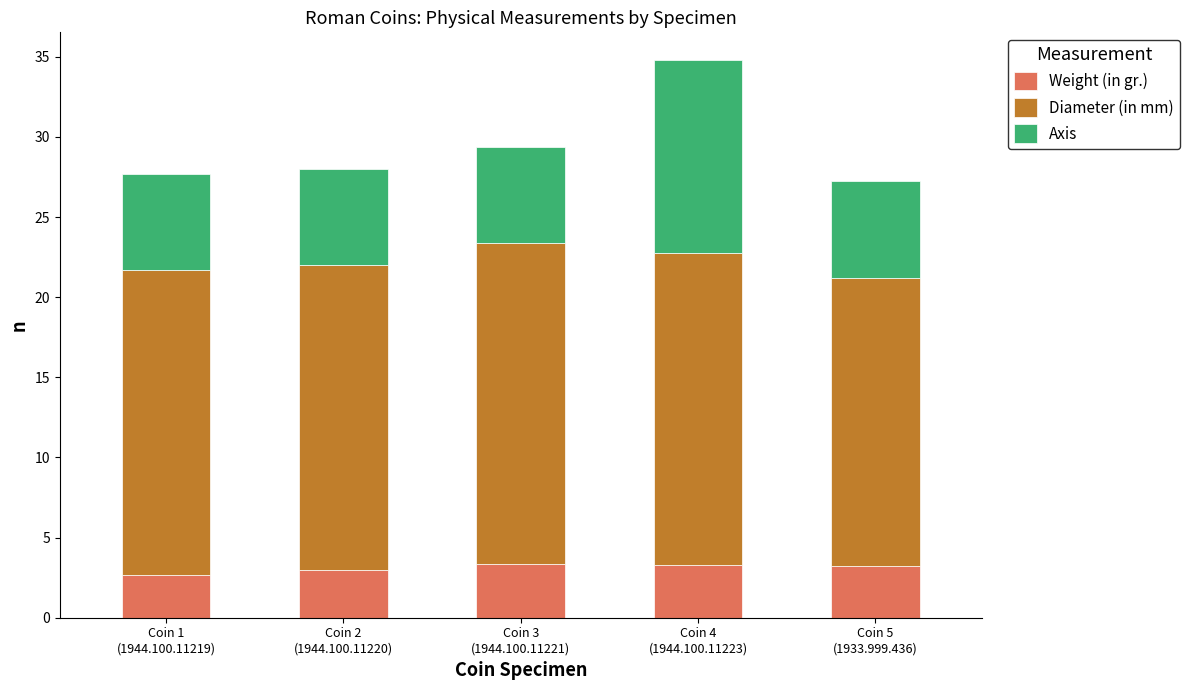

What is the average value of the Weight (in gr.) series?

3.1